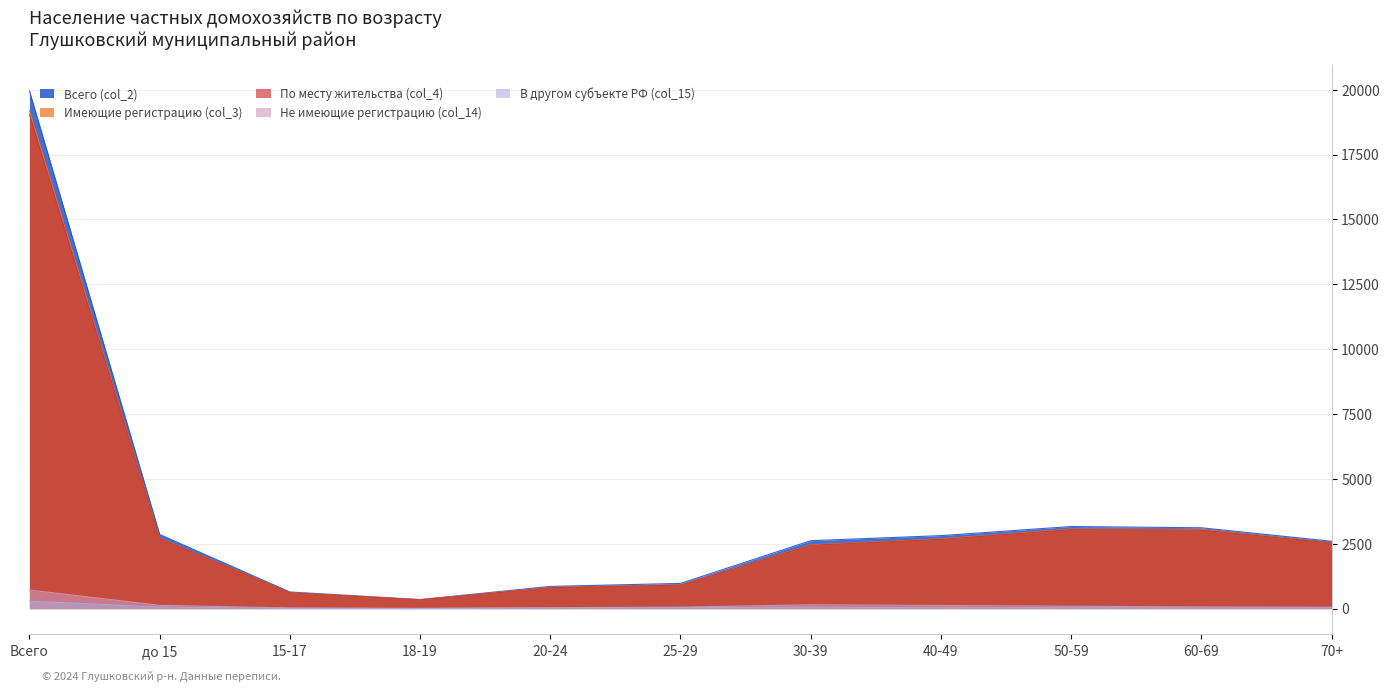

How many lines are shown in the chart?

5